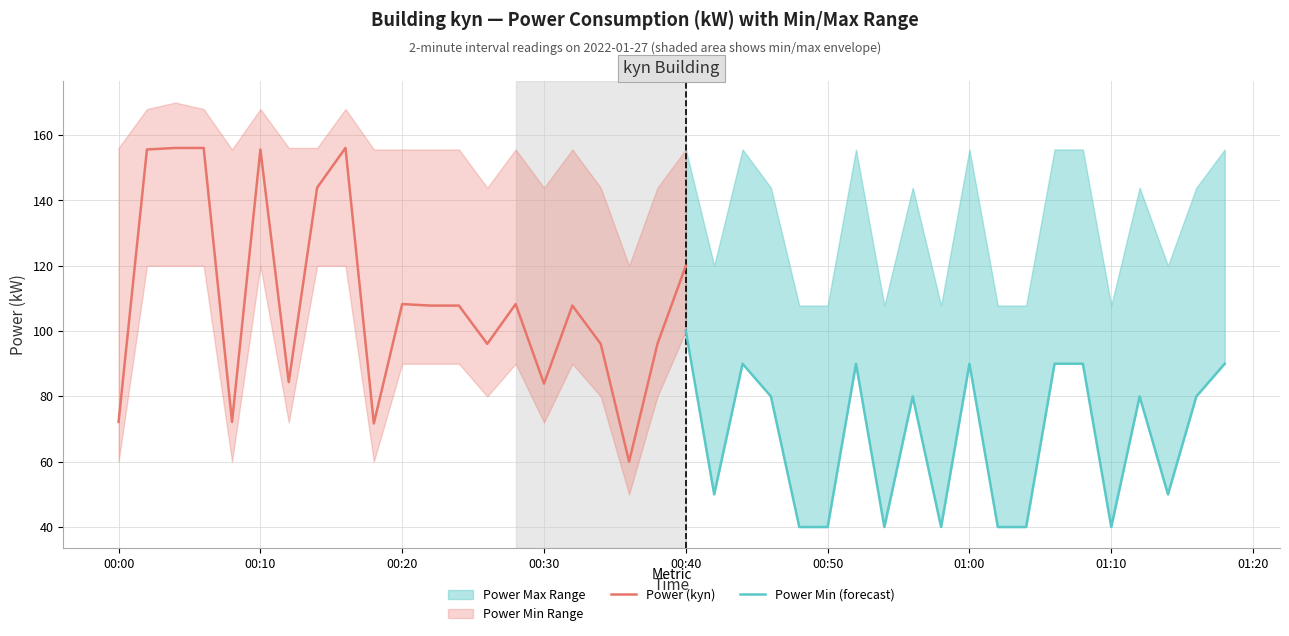

The power_max series shows 38.1 at 01:30. True or false?

False